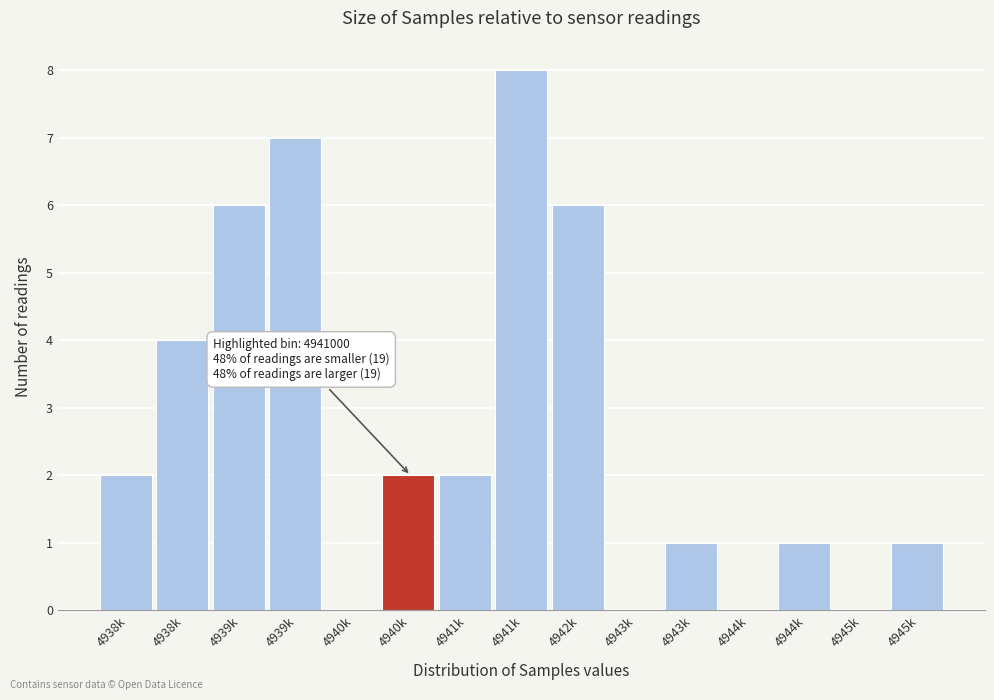

Count the number of data series in this chart.

1